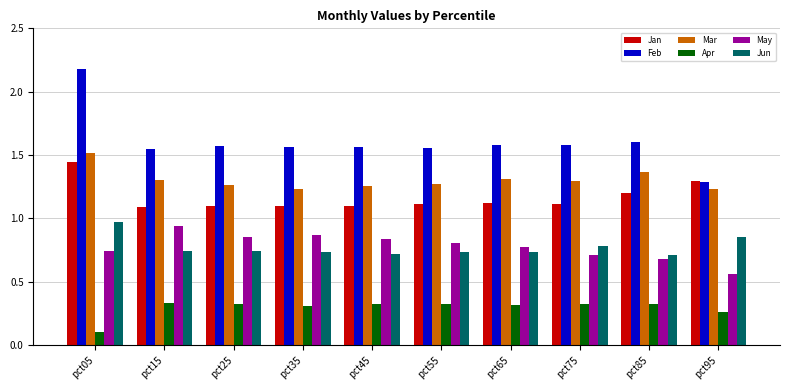

The Feb series shows 0.9 at pct65. True or false?

False